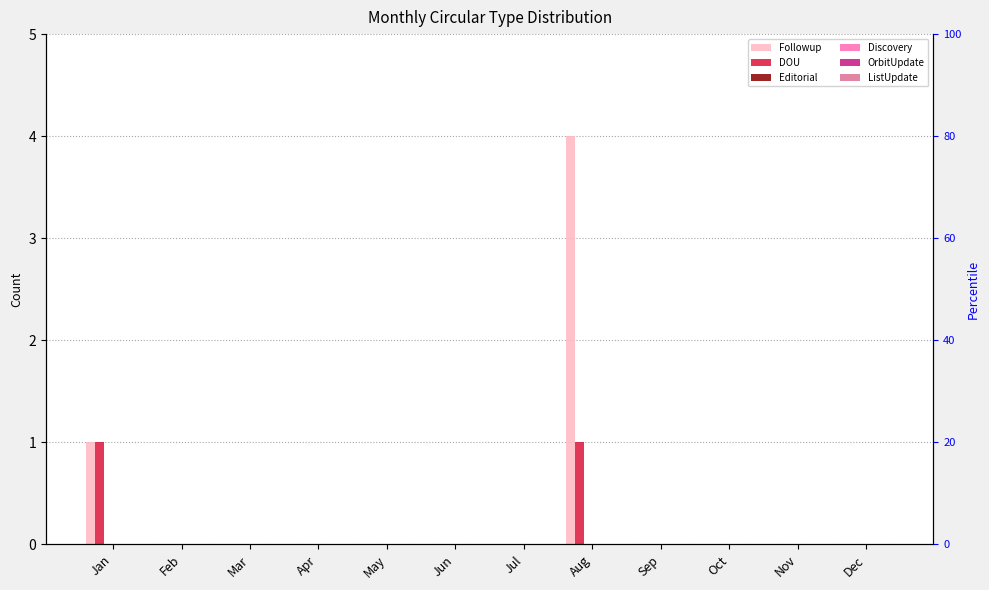

True or false: Followup has a value of 2 at Dec.

False